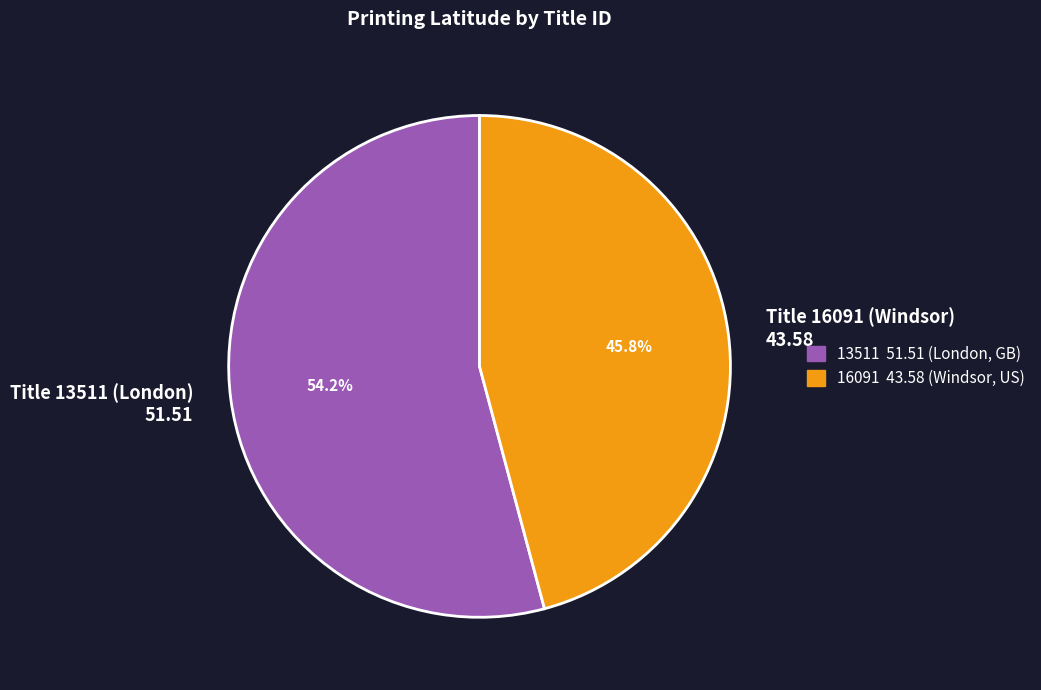

Between Title 13511 (London) 51.51 and Title 16091 (Windsor) 43.58, which is larger?

Title 13511 (London) 51.51